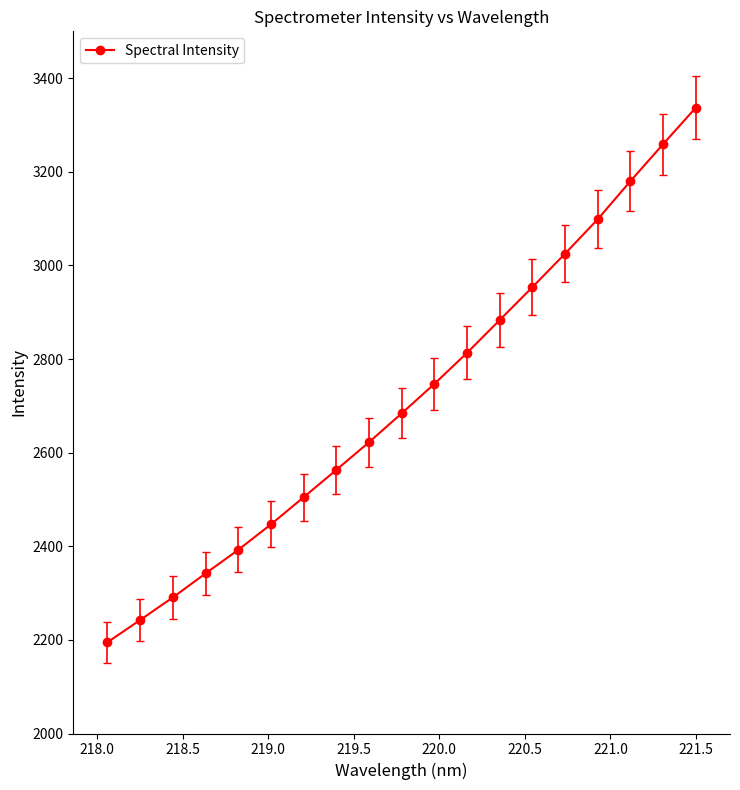

What is the greatest value displayed?

3337.0